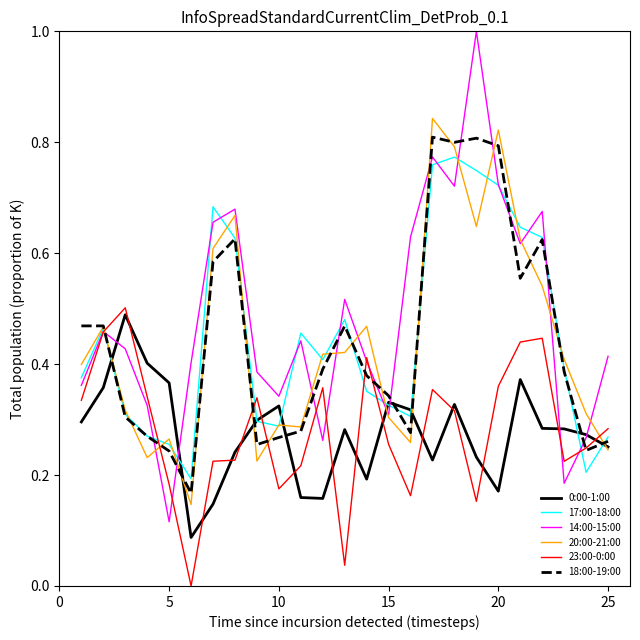

How many lines are shown in the chart?

6